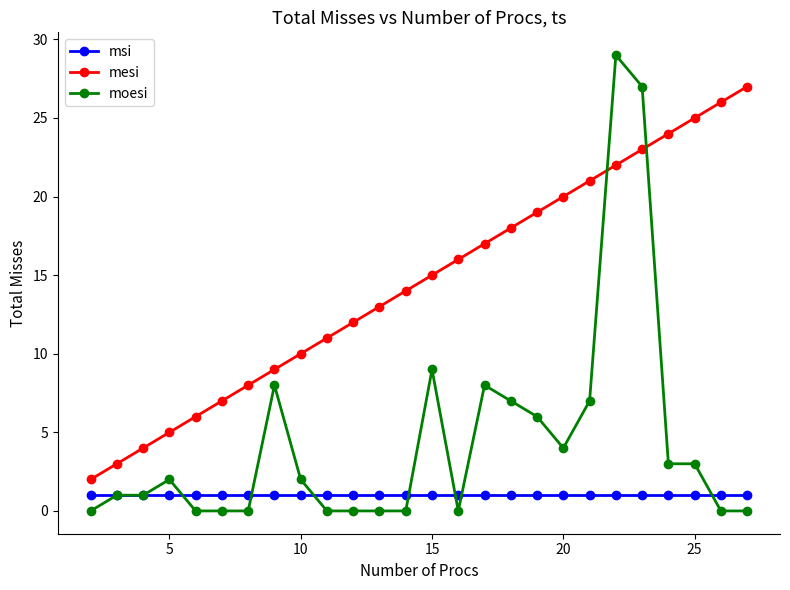

What is the greatest value displayed?

29